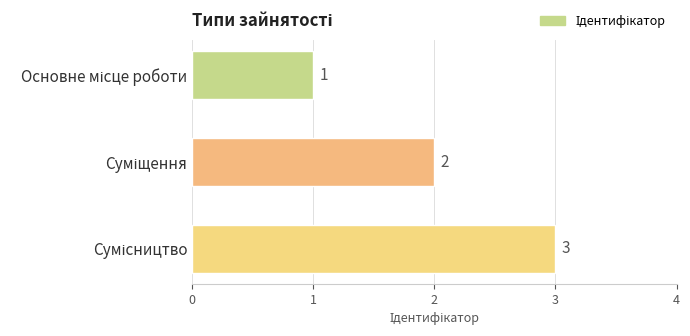

How many values are between 1 and 3?

3